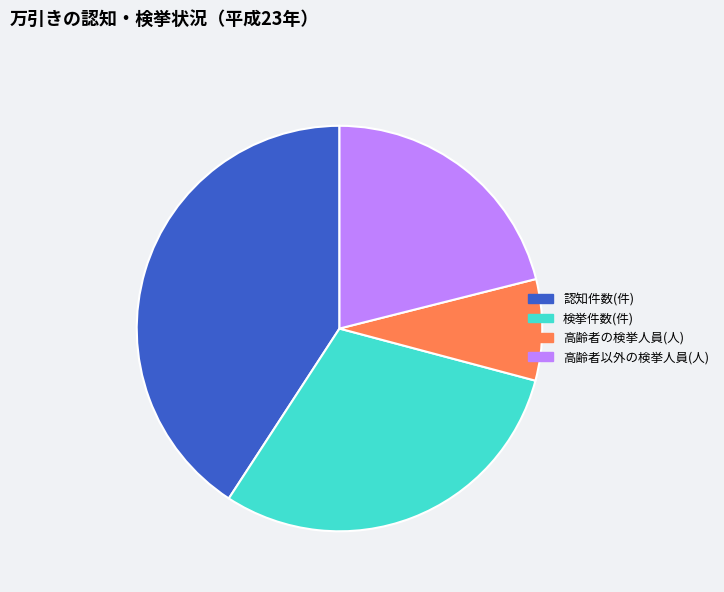

Which category has the smallest portion of the pie?

高齢者の検挙人員(人)